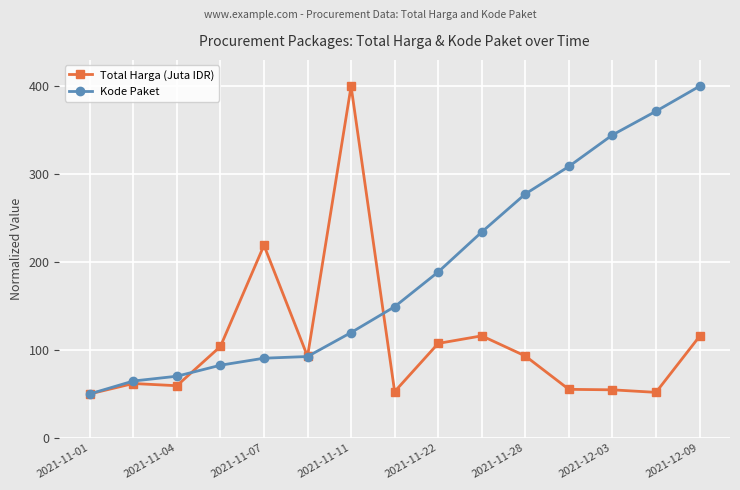

Which series has the largest total across all categories?

Kode Paket